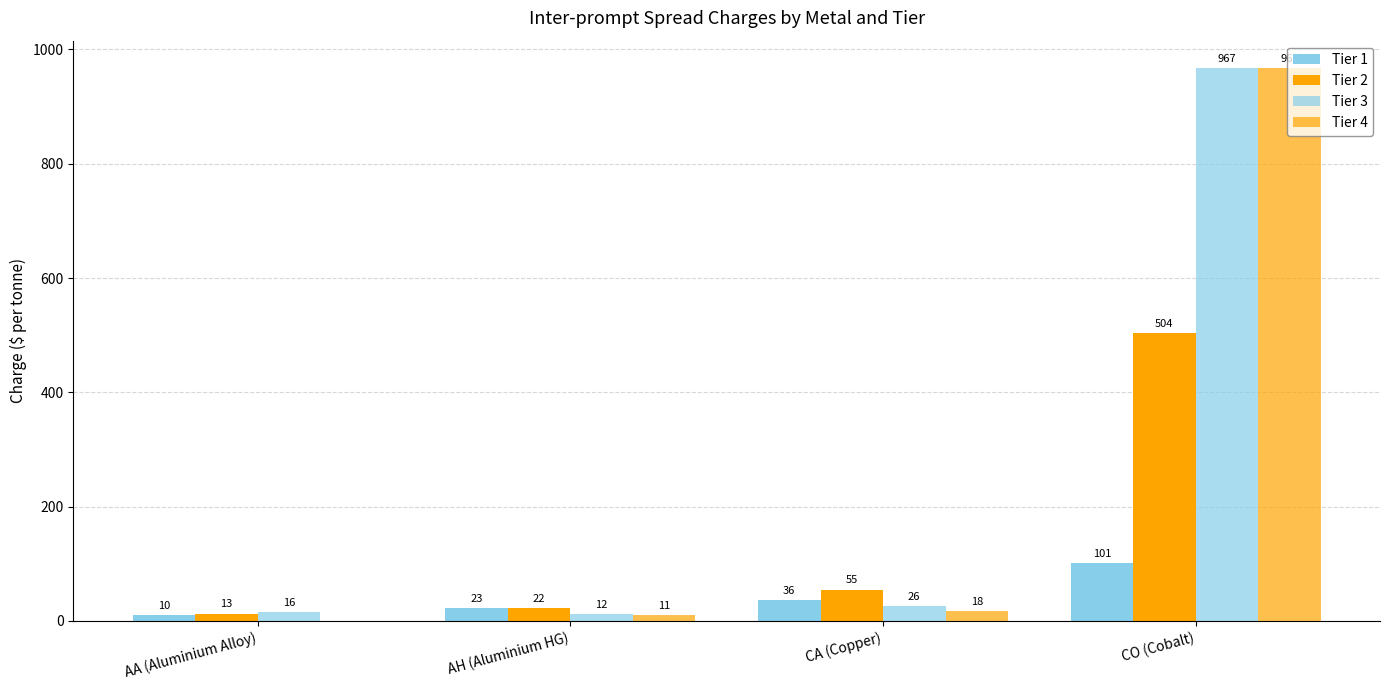

Is it true that Tier 3 equals 16 at AA (Aluminium Alloy)?

True